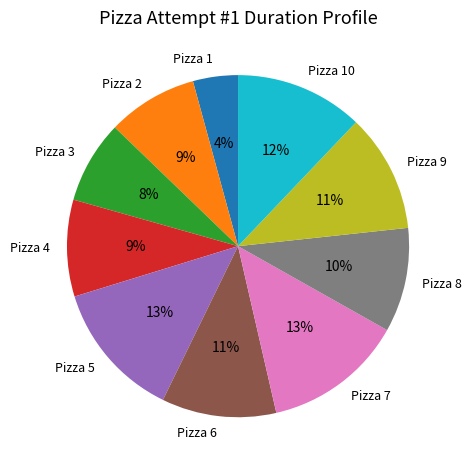

Approximately how many times larger is the value at Pizza 10 compared to Pizza 9?

1.1